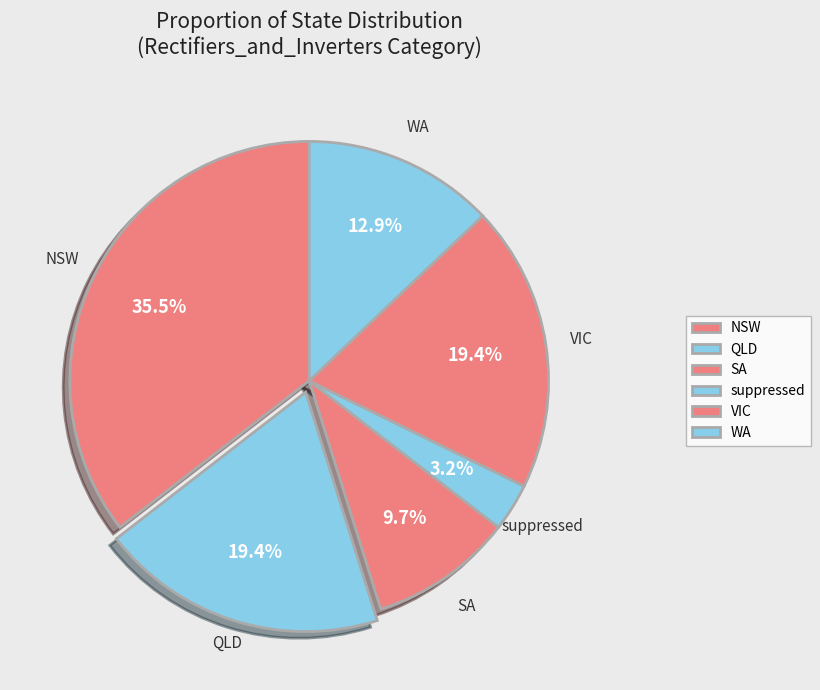

How many slices are in this pie chart?

6